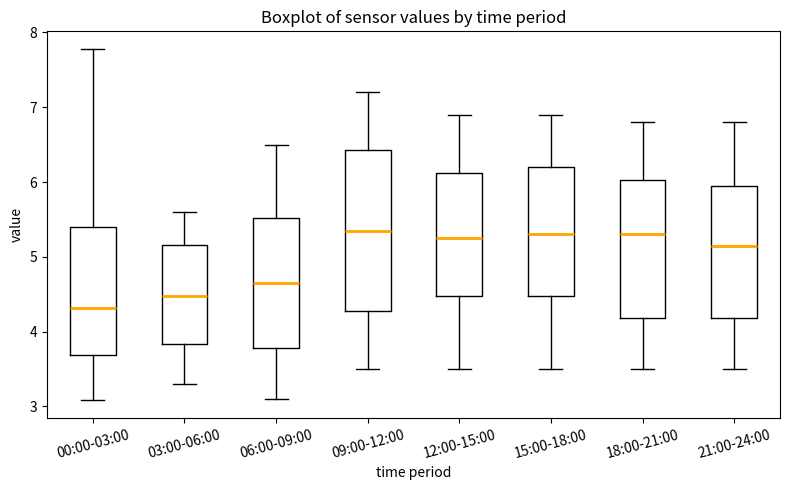

Reading left to right, transcribe this box plot: for each box, give where its median line is, the range the box spans, and where its two whiskers end, as read against the y-axis. The values are not printed on the chart, so give them approximately, as read against the axis.

00:00-03:00: median 4.3, box 3.7 to 5.4, whiskers 3.1 to 7.8
03:00-06:00: median 4.5, box 3.8 to 5.2, whiskers 3.3 to 5.6
06:00-09:00: median 4.7, box 3.8 to 5.5, whiskers 3.1 to 6.5
09:00-12:00: median 5.4, box 4.3 to 6.4, whiskers 3.5 to 7.2
12:00-15:00: median 5.3, box 4.5 to 6.1, whiskers 3.5 to 6.9
15:00-18:00: median 5.3, box 4.5 to 6.2, whiskers 3.5 to 6.9
18:00-21:00: median 5.3, box 4.2 to 6.0, whiskers 3.5 to 6.8
21:00-24:00: median 5.2, box 4.2 to 6.0, whiskers 3.5 to 6.8